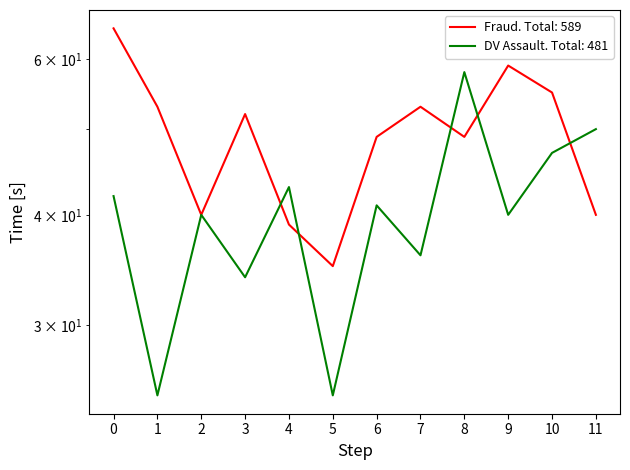

What is the value of the Domestic violence related assault point at the 12th from the left?

50